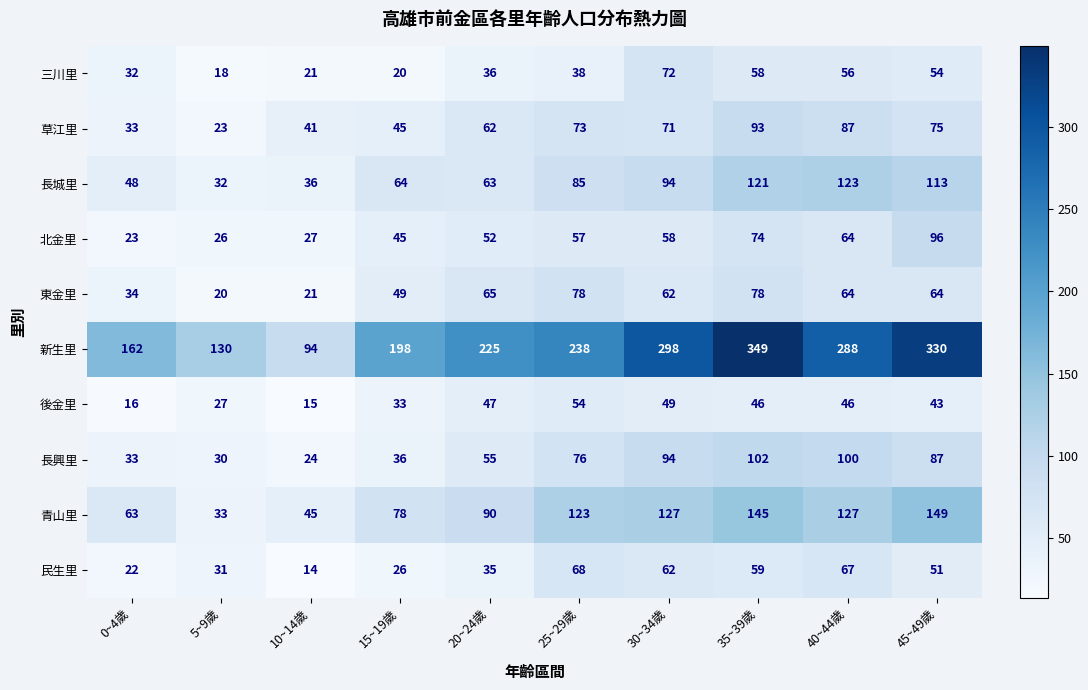

What is the sum of all 後金里 values?

376